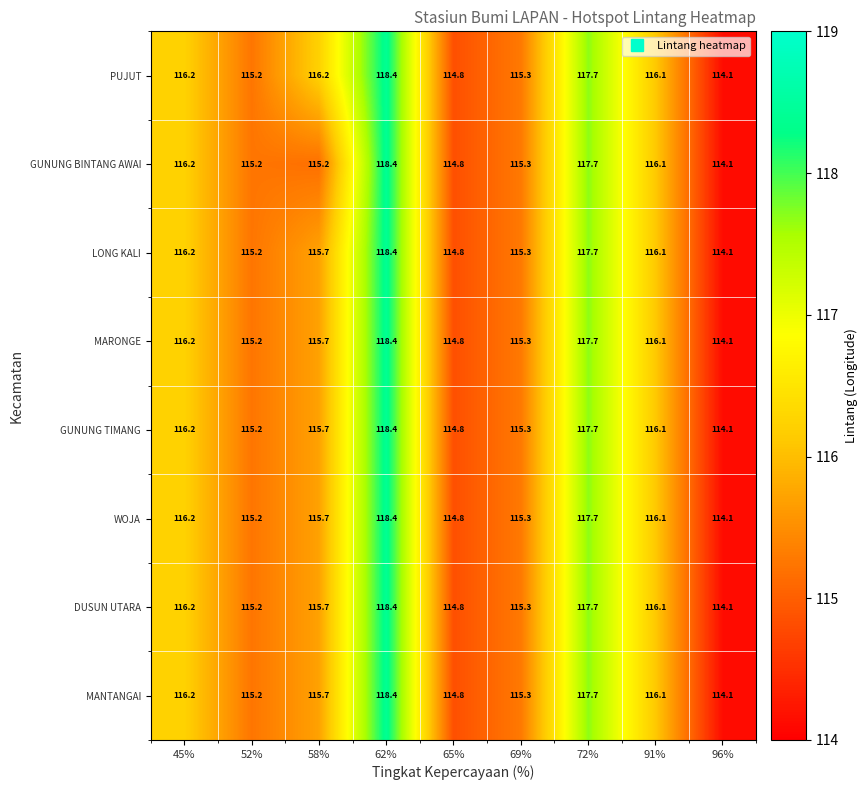

True or false: PUJUT has a value of 114.1 at 96%.

True